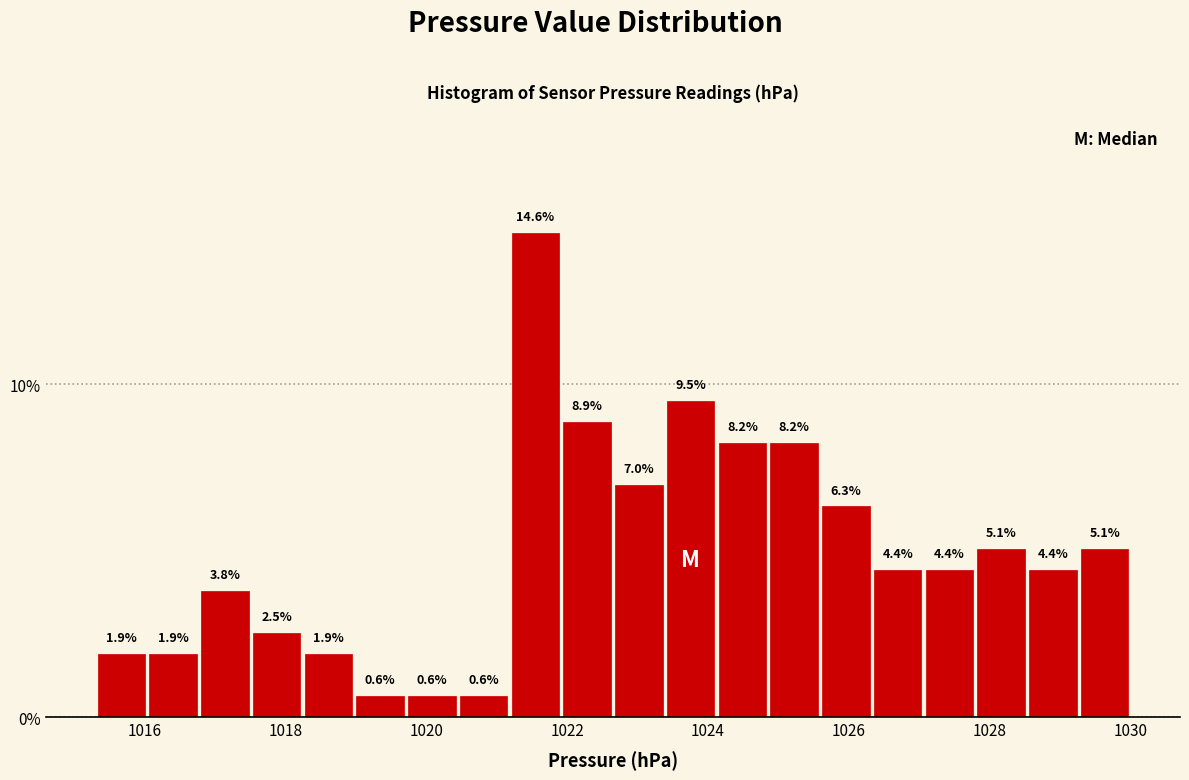

Read against the x-axis, roughly where is the centre of the tallest bar?

1021.6